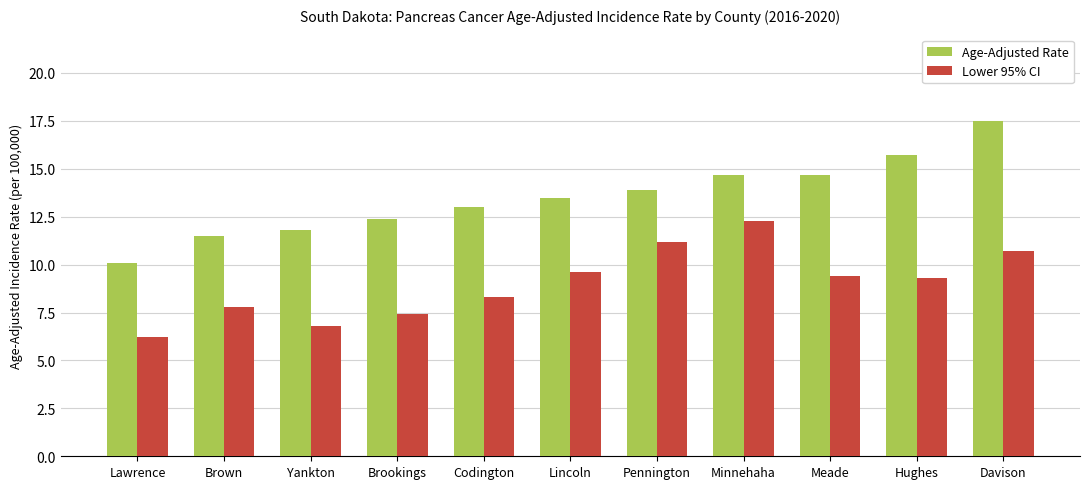

Is it true that Lower 95% CI equals 14.6 at Hughes?

False